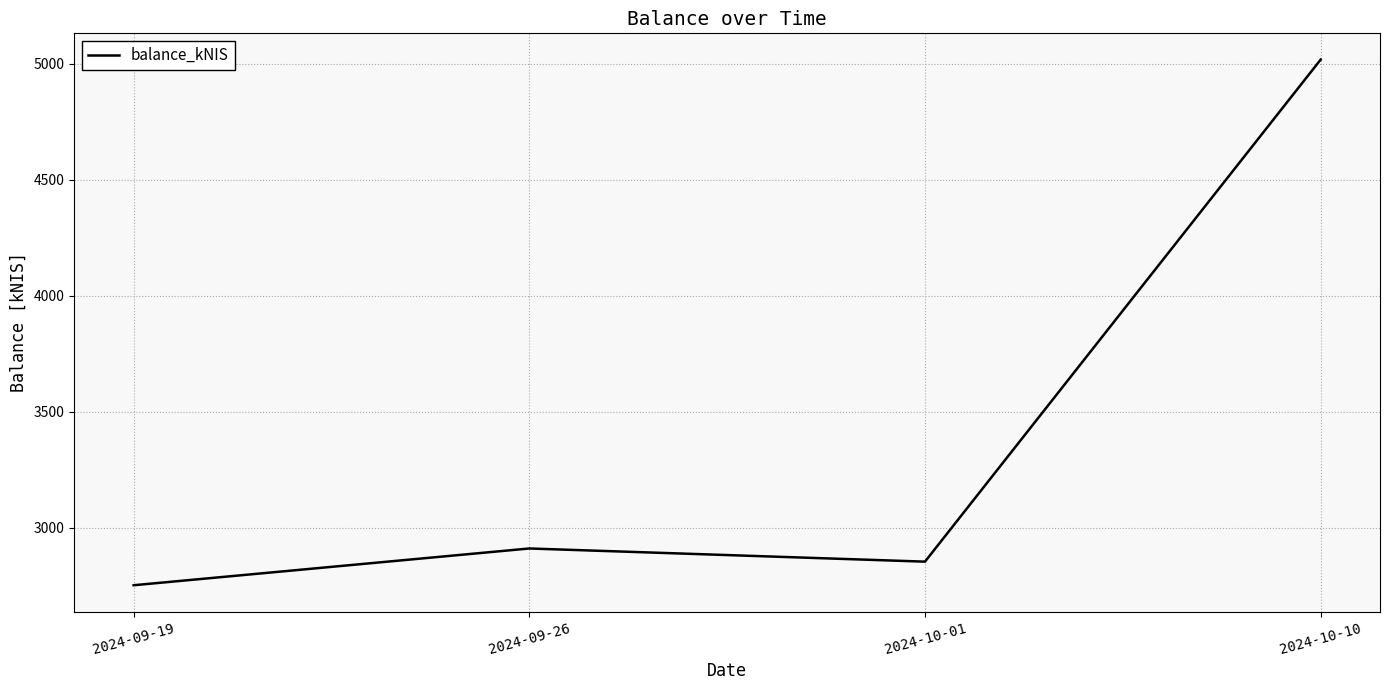

How many lines are shown in the chart?

1